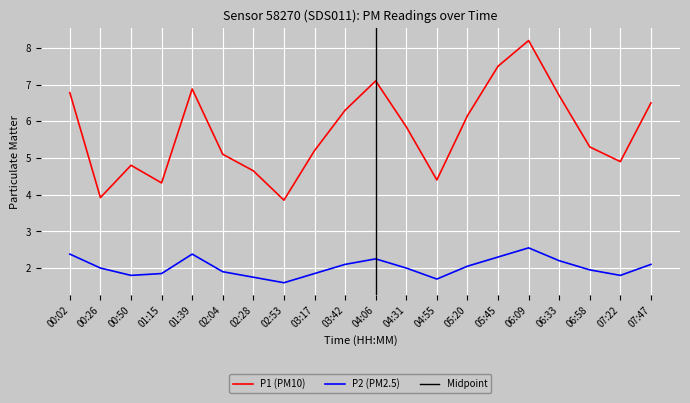

Which series has the widest spread of values?

P1